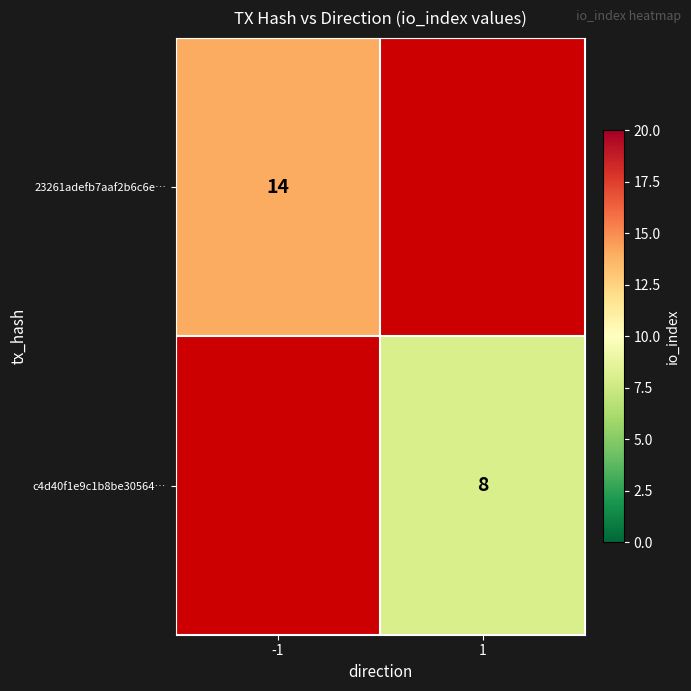

True or false: c4d40f1e9c1b8be30564… has a value of 8 at 1.

True